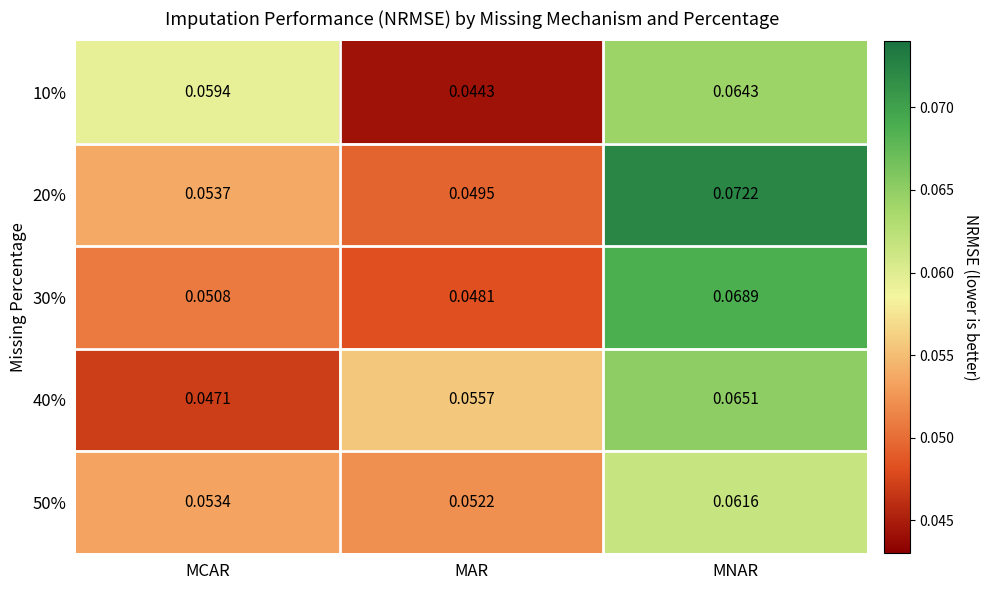

List the labels in order of 40% value, smallest first.

MCAR, MAR, MNAR